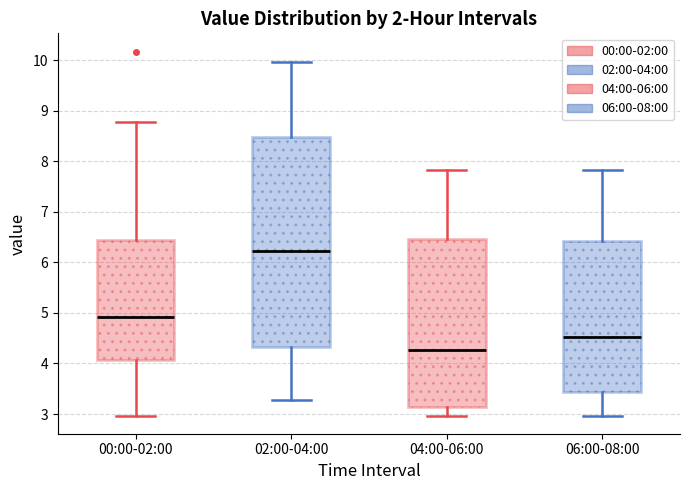

Where does the median line of the box for 06:00-08:00 sit on the y-axis? The values are not printed on the chart, so give them approximately, as read against the axis.

4.5